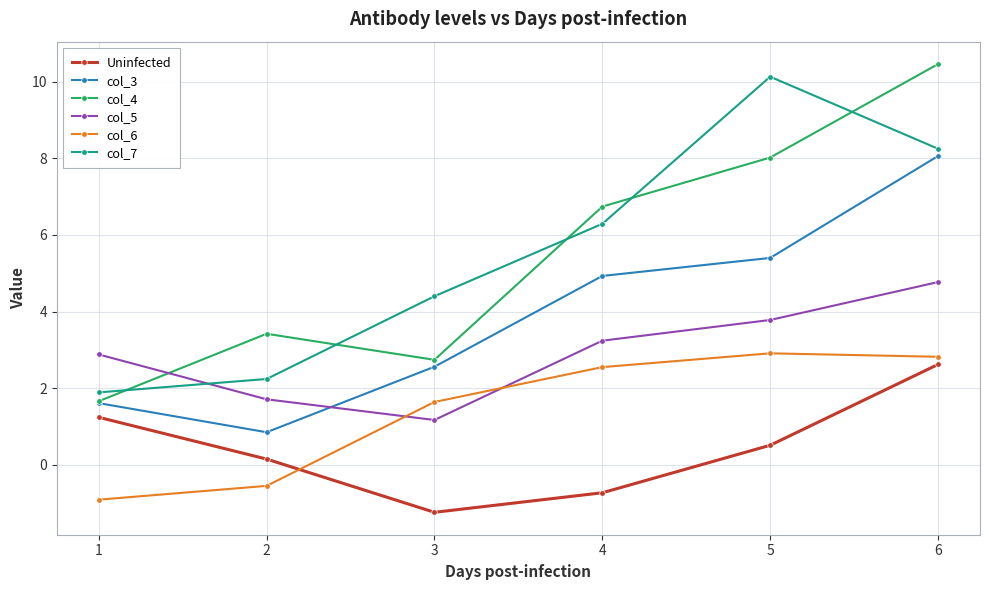

Between 3 and 5, which series saw the biggest shift?

col_7